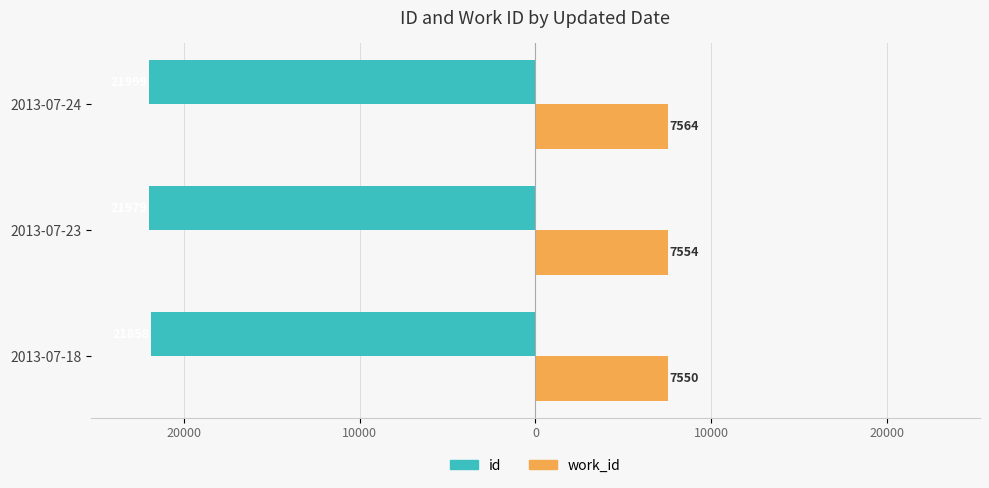

What are all the series names shown in the legend?

id, work_id